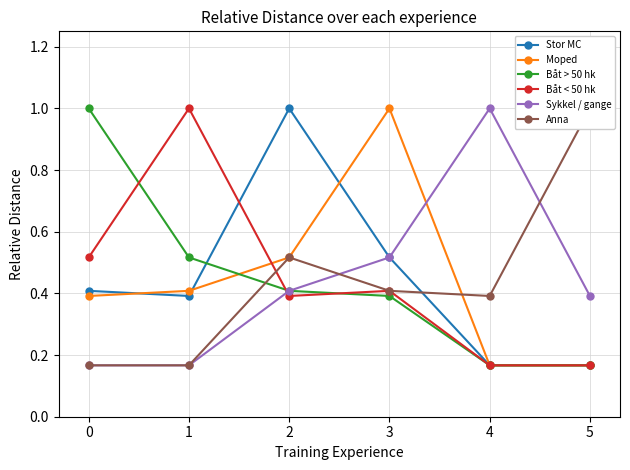

How many Sykkel / gange values are between 0 and 1?

6